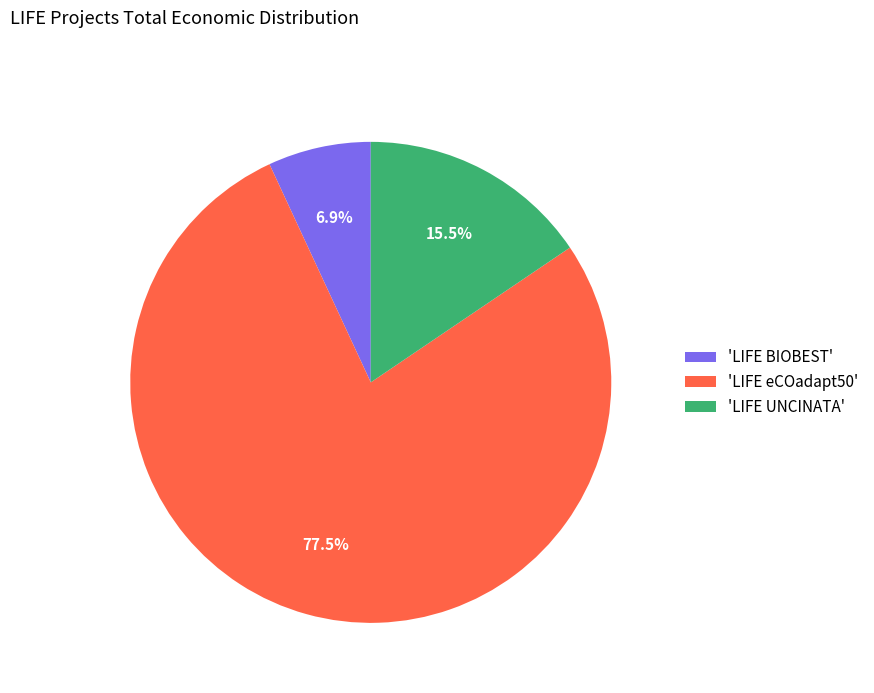

Between 'LIFE eCOadapt50' and 'LIFE UNCINATA', which is larger?

'LIFE eCOadapt50'